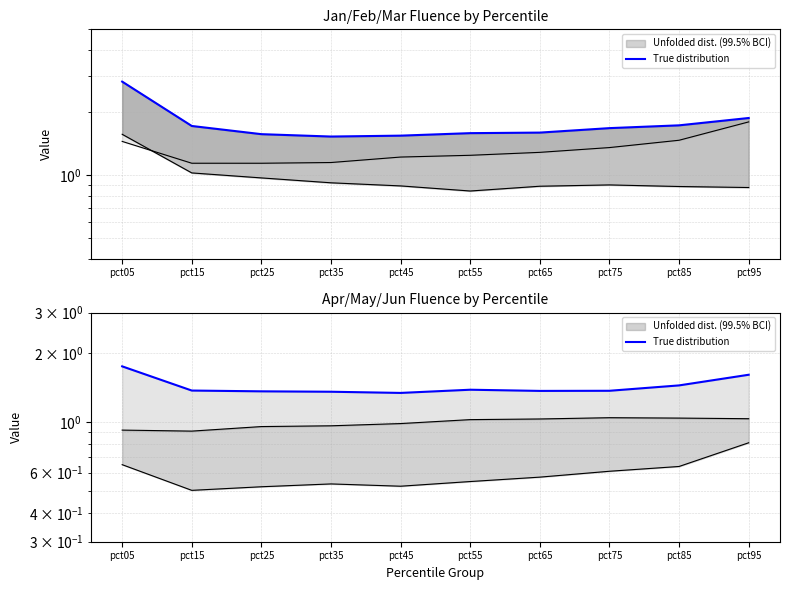

Where is the first local minimum?

pct45